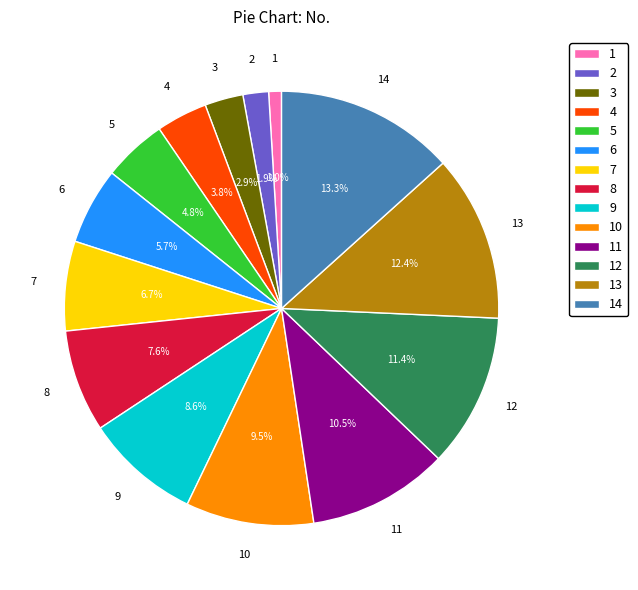

Is there a majority slice in this chart?

No